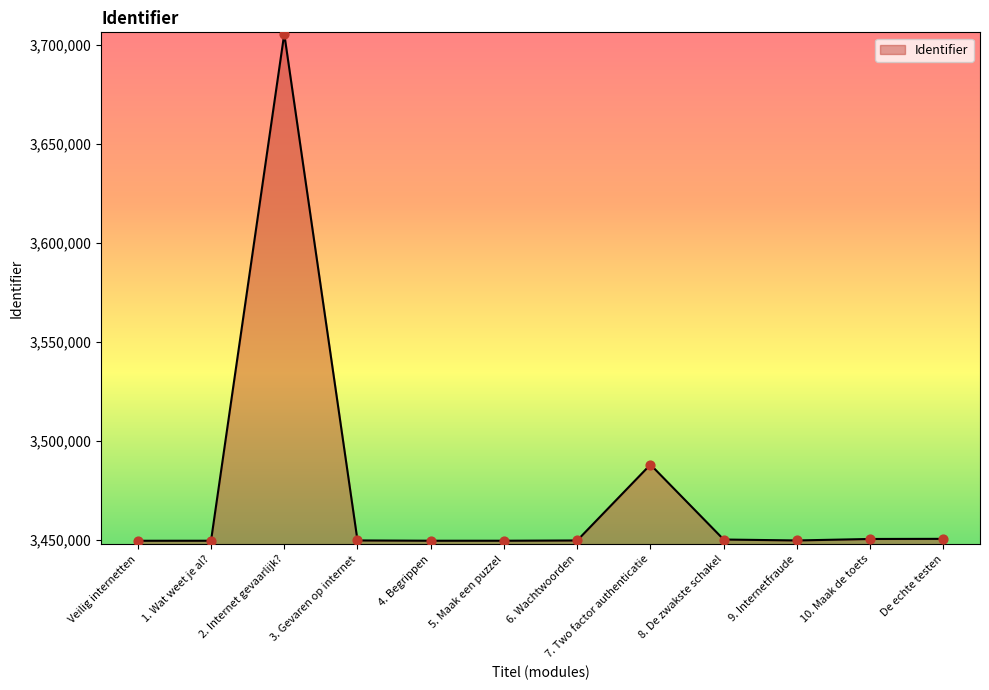

What is the change in value from Veilig internetten to 5. Maak een puzzel?

+15